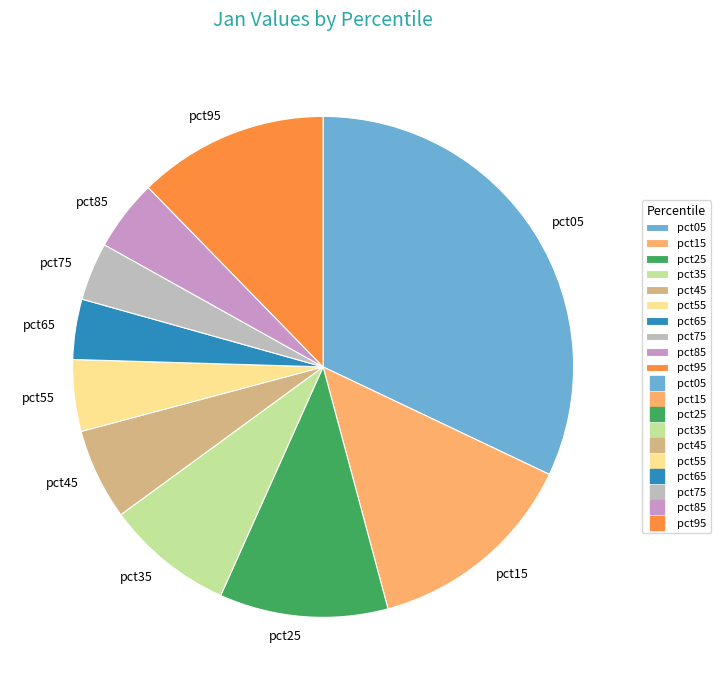

Combined, do pct15 and pct85 account for over 50%?

No